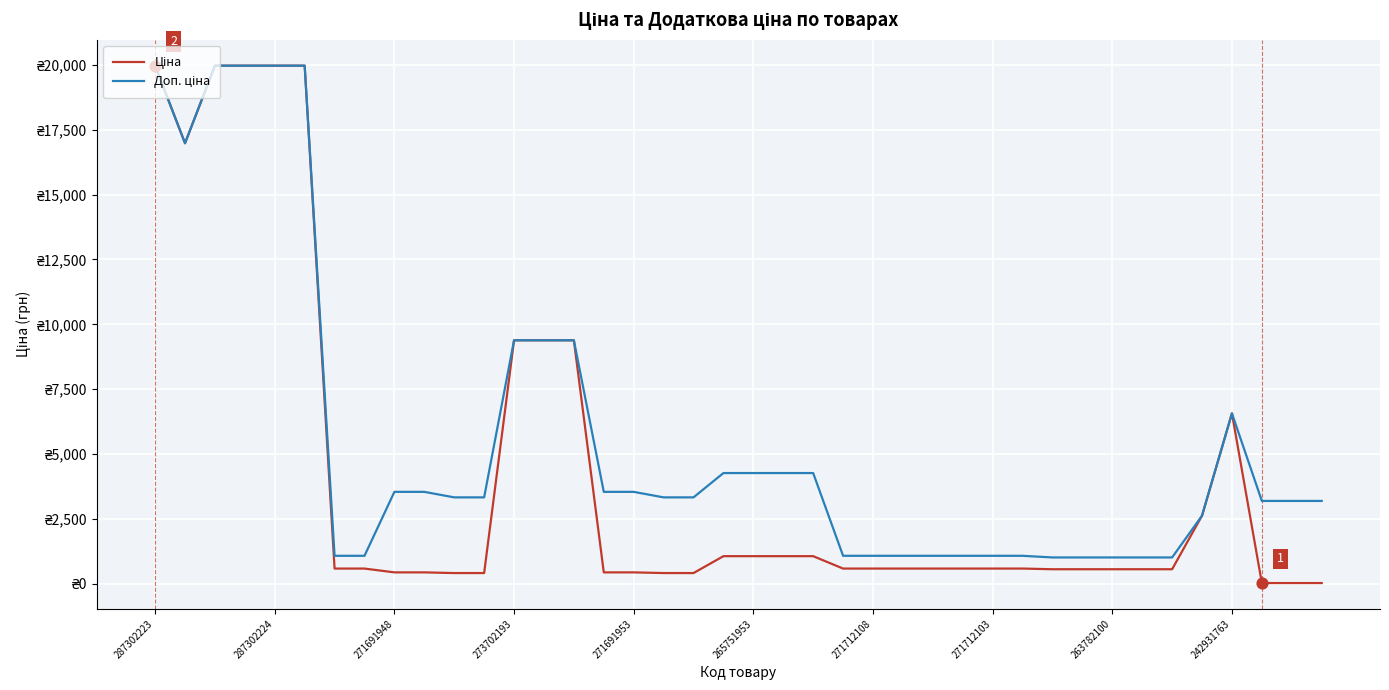

At how many categories does at least one series exceed 8416?

9